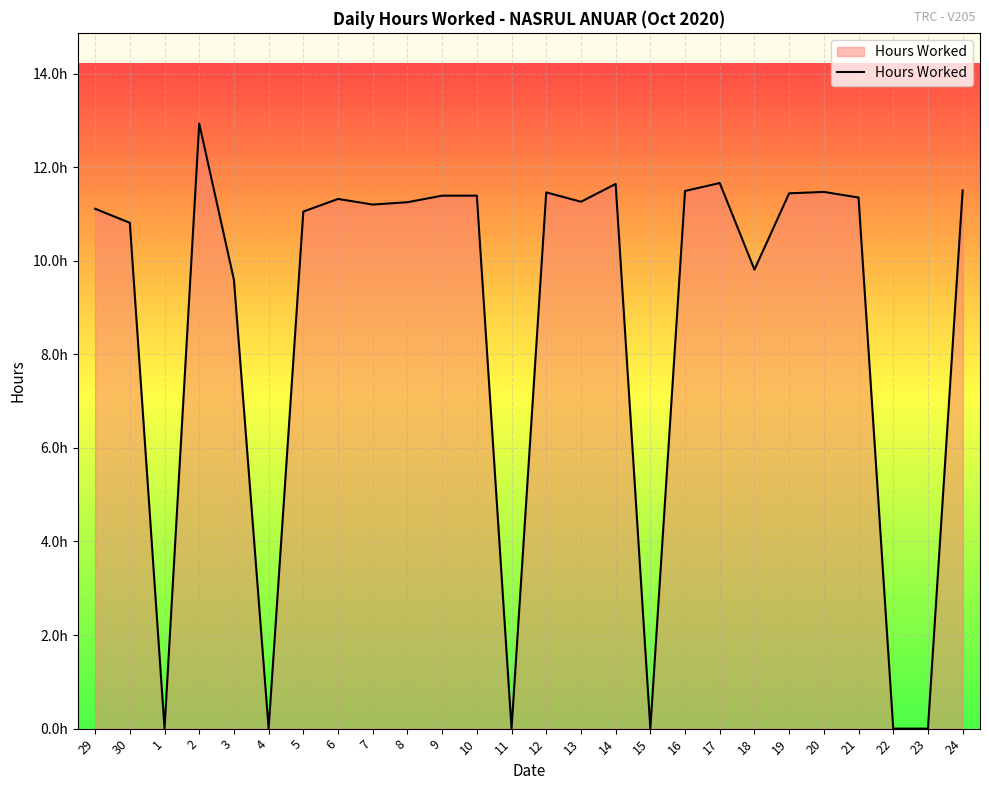

Is this an area chart (filled region under the line)?

Yes